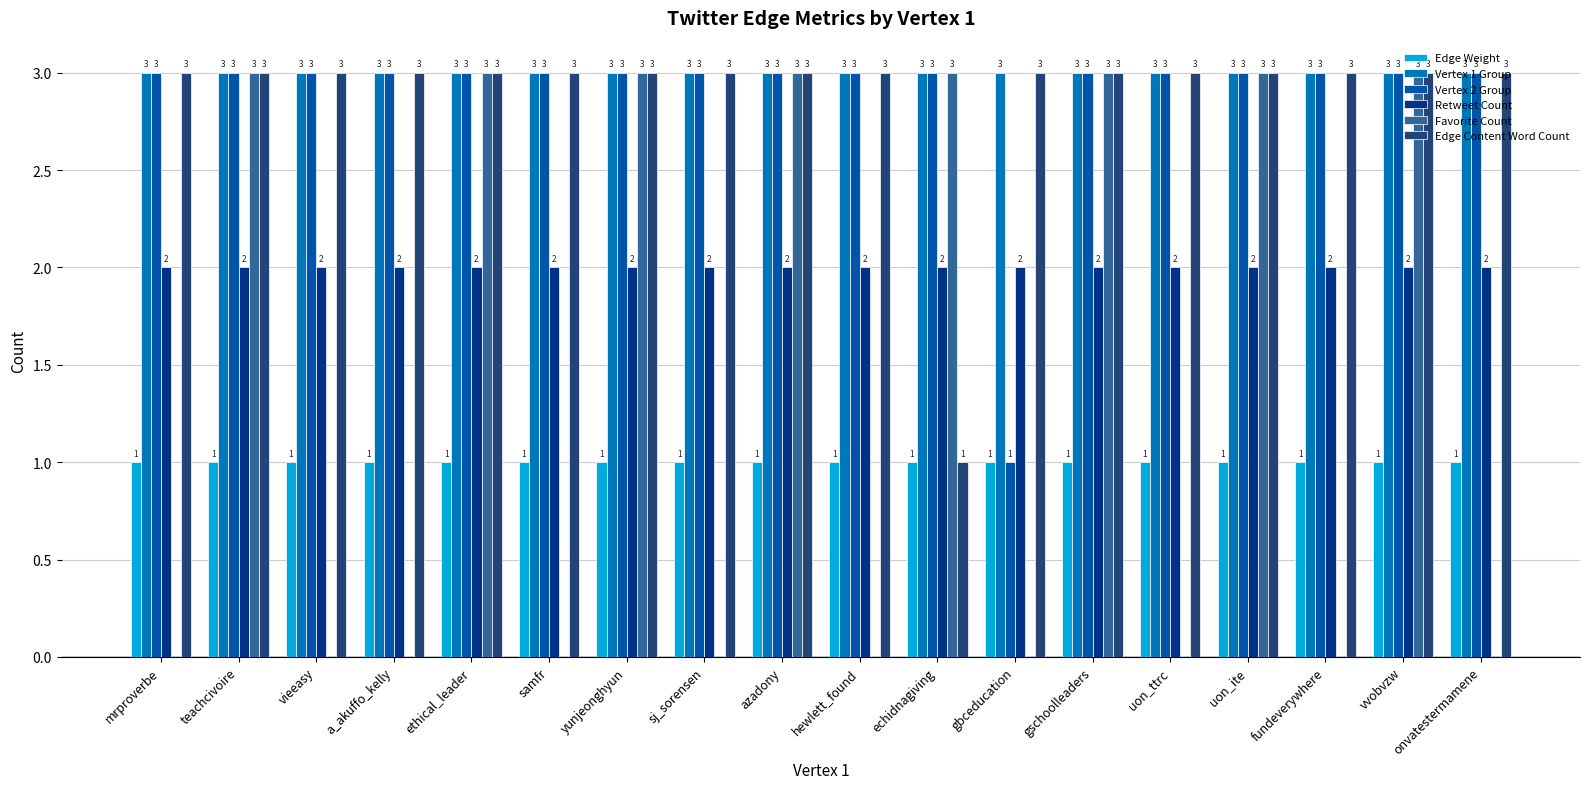

Between yunjeonghyun and onvatestermamene, which series saw the biggest shift?

Favorite Count